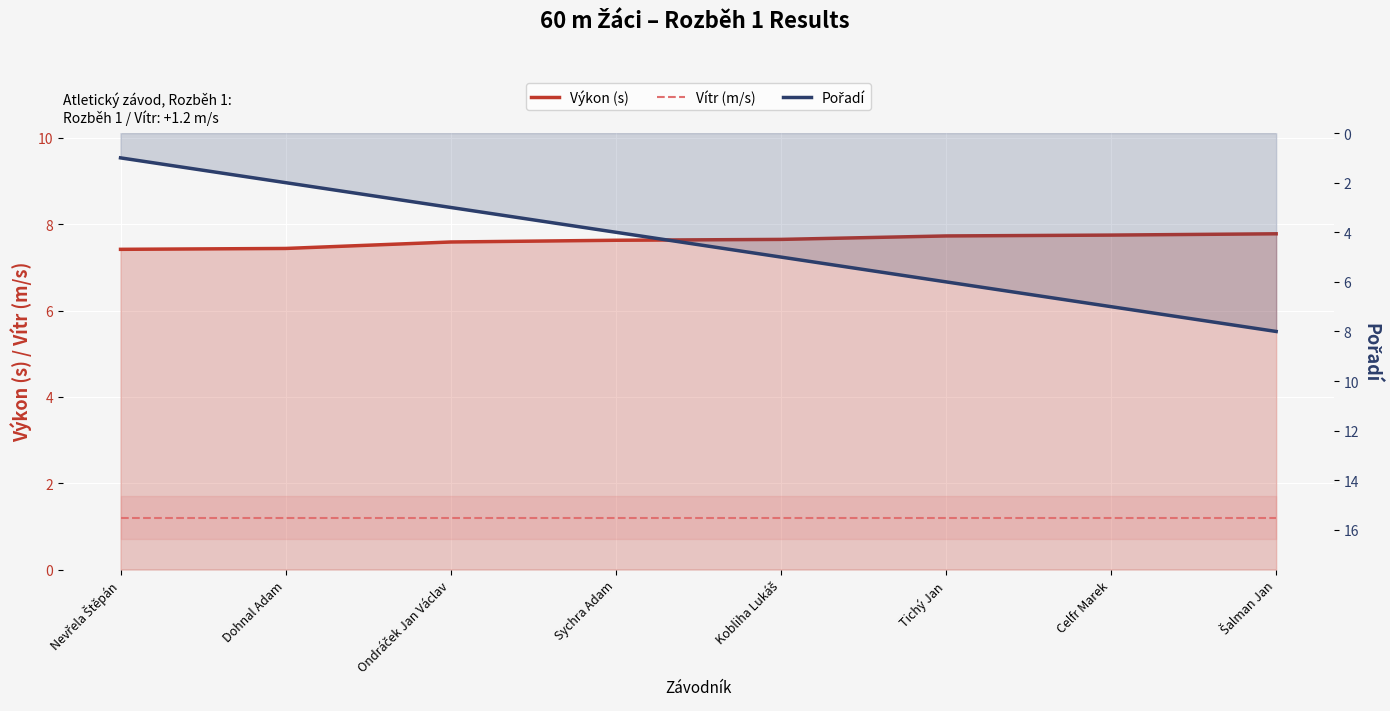

True or false: Výkon (s) has a value of 5.4 at Šalman Jan.

False